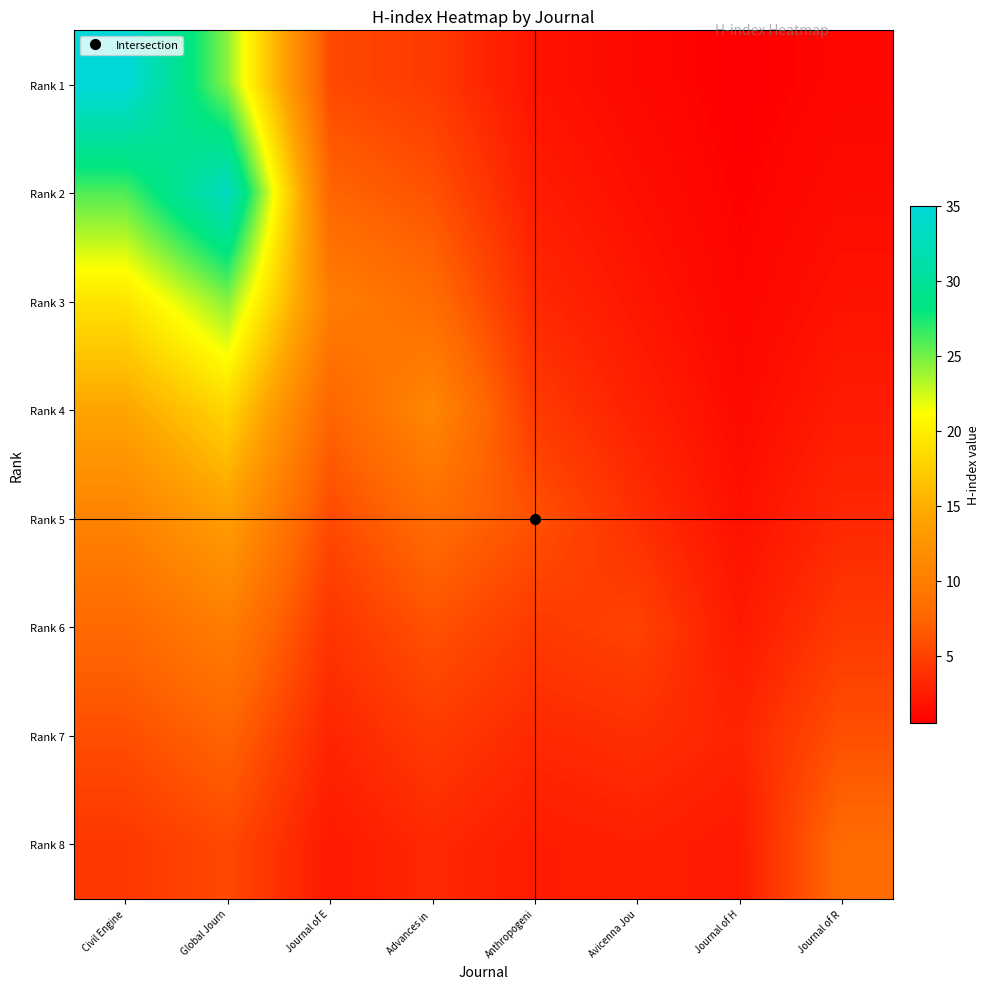

List the series in order of their peak value, lowest first.

Rank 7, Rank 8, Rank 6, Rank 5, Rank 4, Rank 3, Rank 2, Rank 1